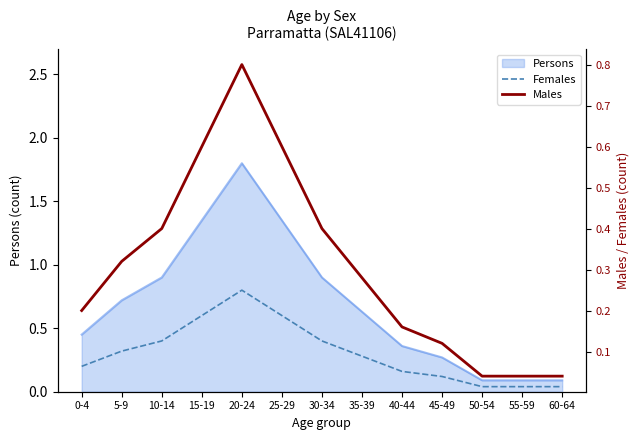

True or false: Females has a value of 0.0 at 60-64.

True